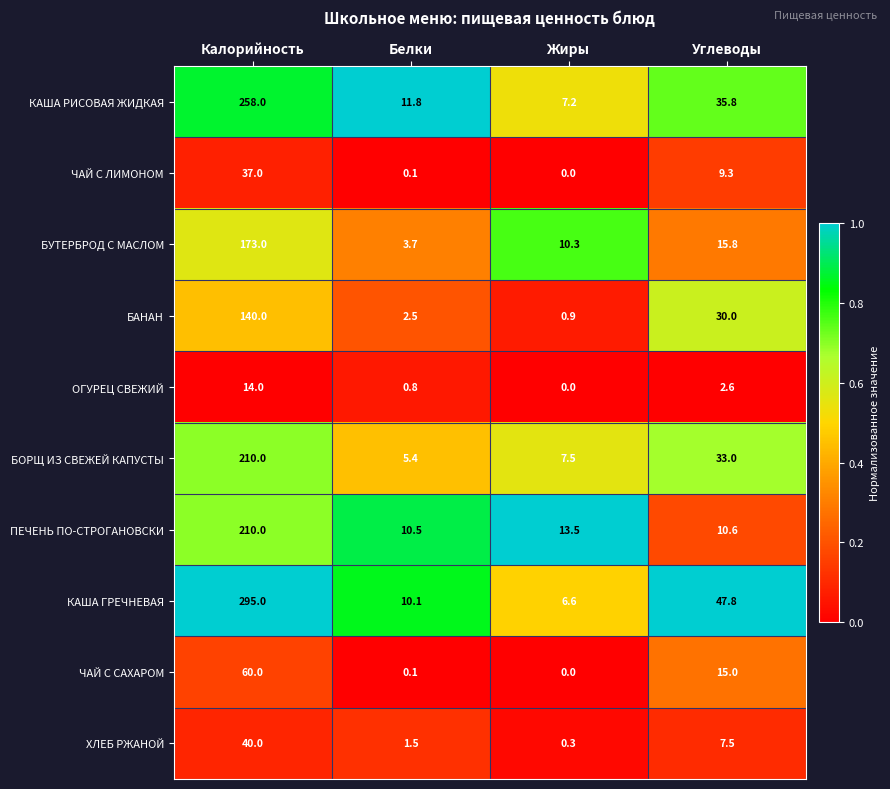

What is the total value across all series at Белки?

46.5